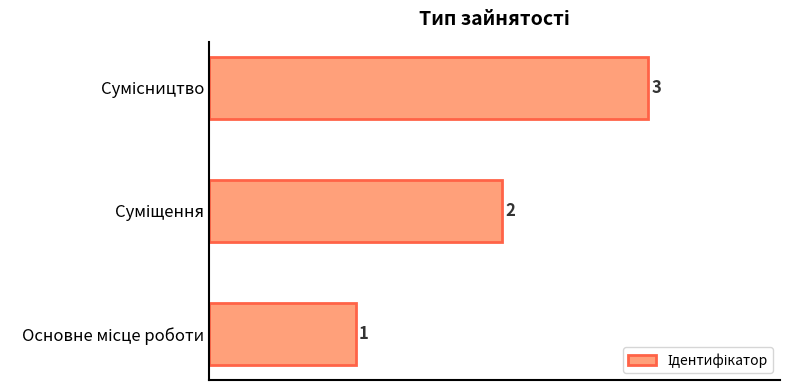

What is the average value?

2